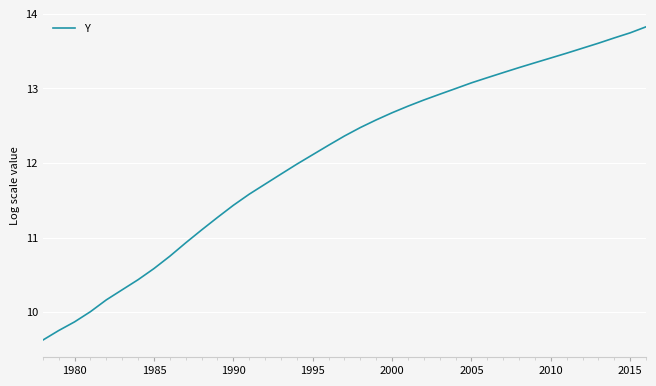

What is the difference between the maximum and minimum values?

4.2